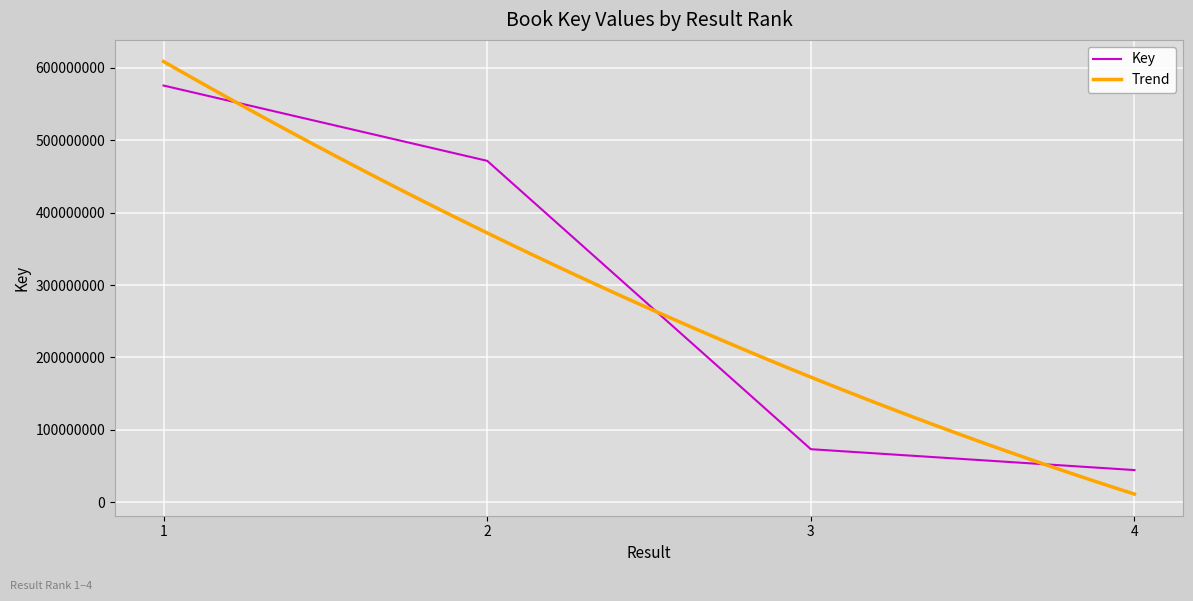

At which label is the value closest to 309977334?

2